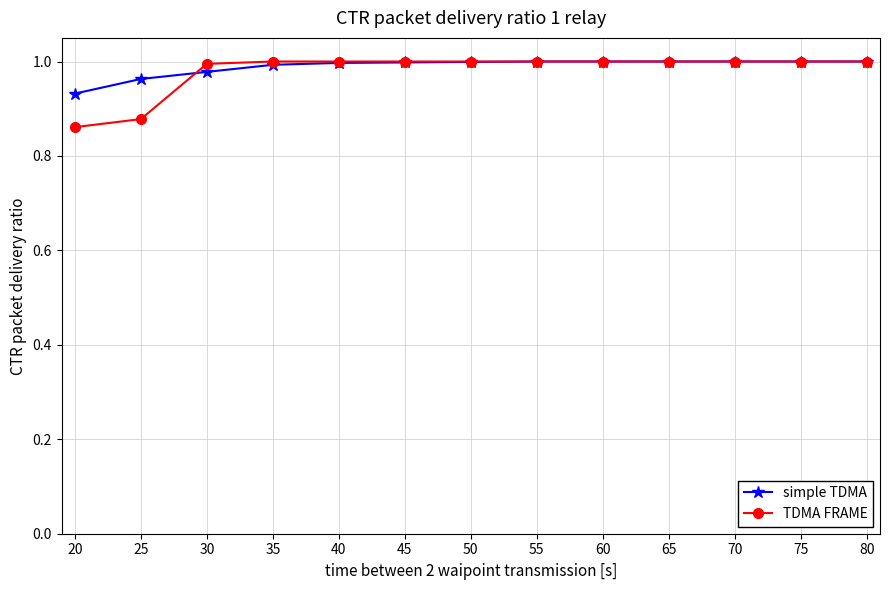

How many lines are shown in the chart?

2